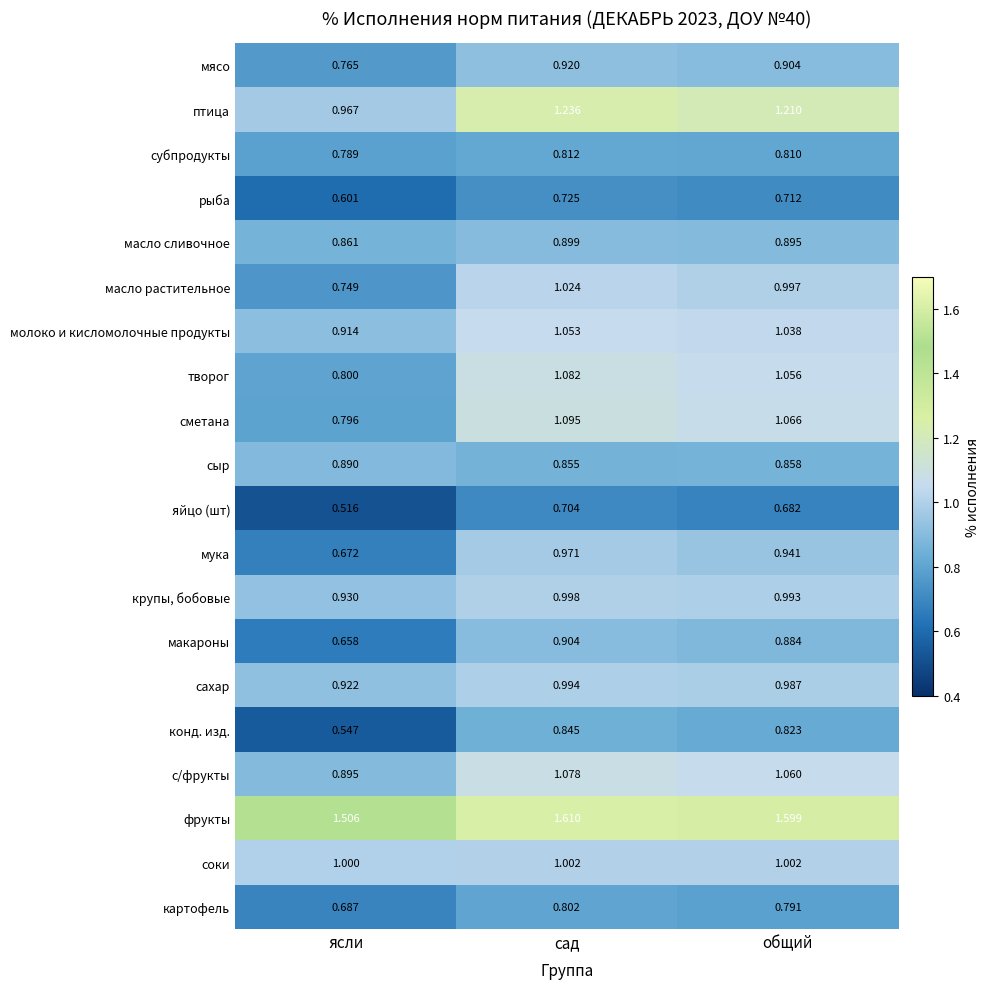

Which series has the largest total across all categories?

фрукты